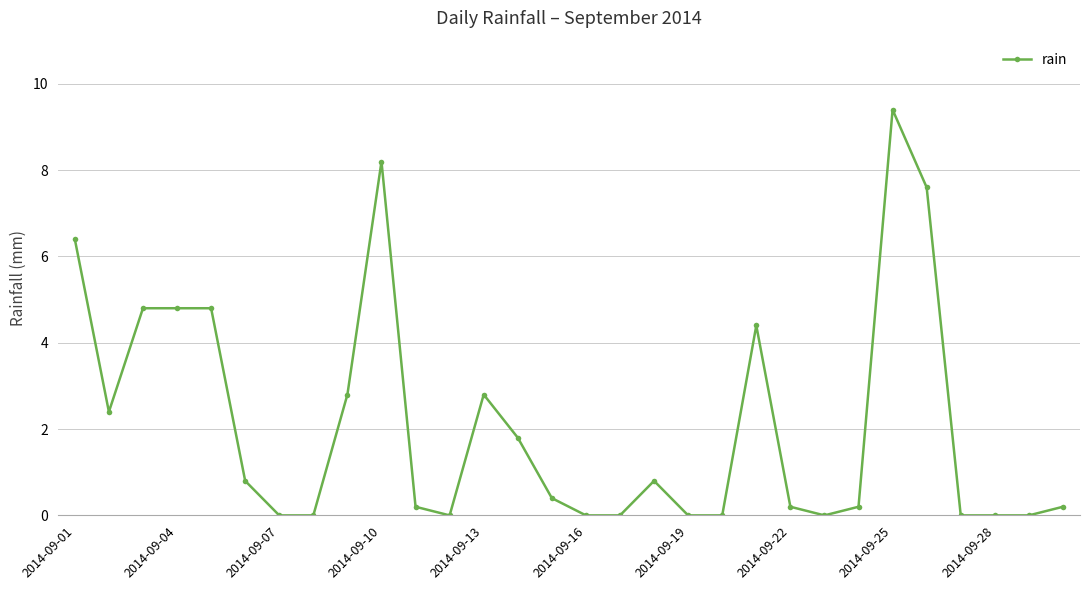

True or false: the data has more than 1 interior local peaks.

True